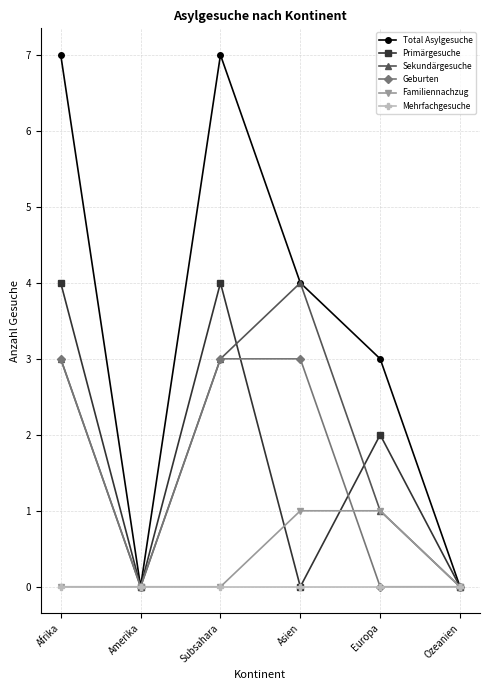

Which series has the largest total across all categories?

Total Asylgesuche